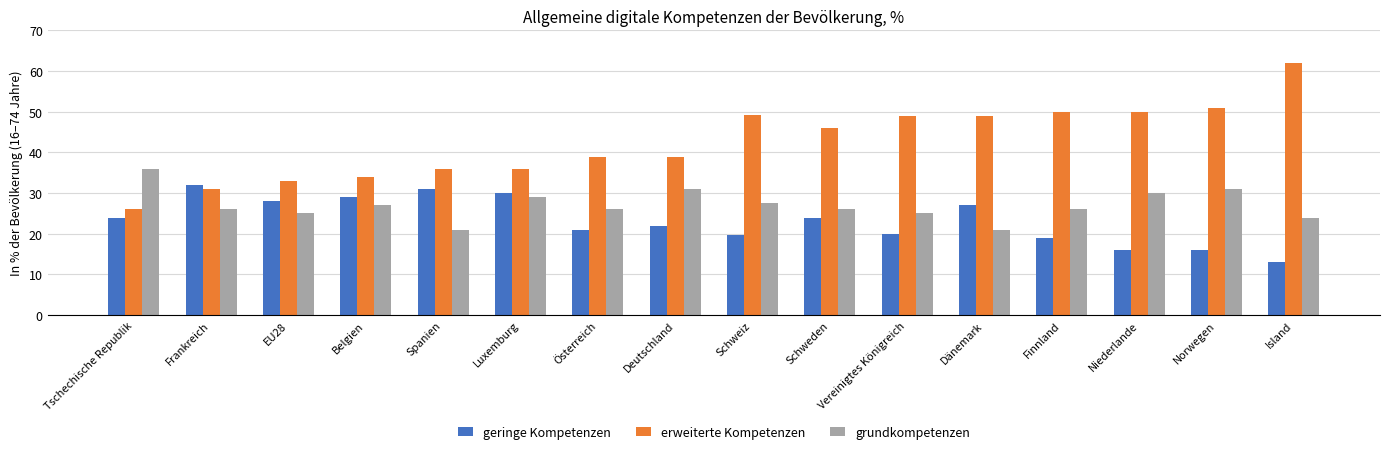

What is the maximum value shown in the chart?

62.0